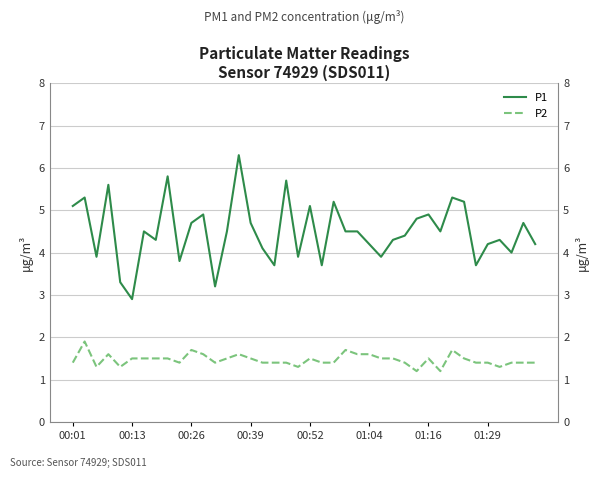

How many interior local peaks does the P2 series have?

8